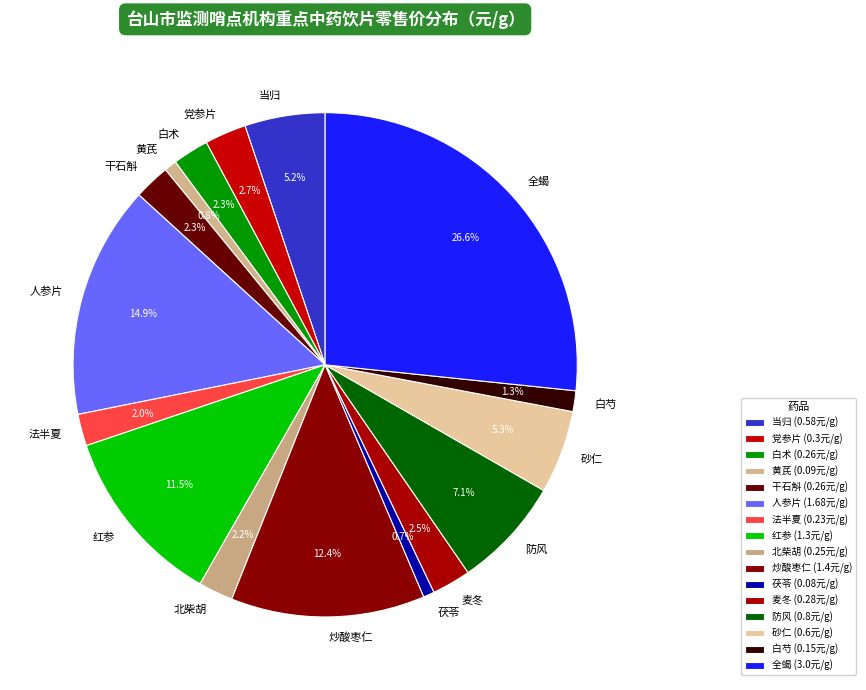

How many slices are in this pie chart?

16